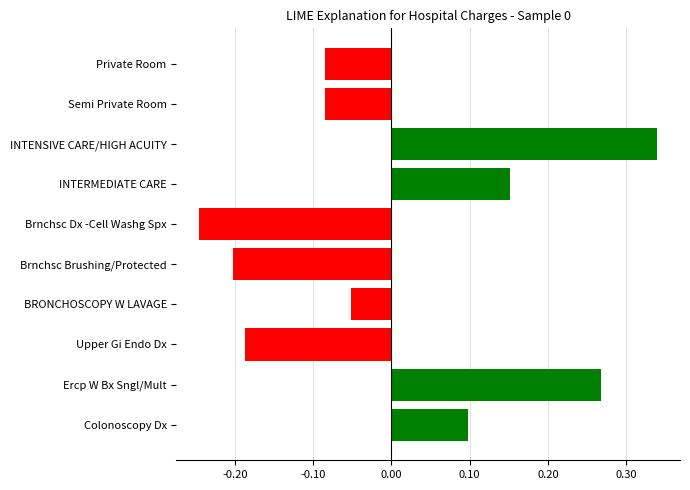

At which label is the value closest to 0?

BRONCHOSCOPY W LAVAGE